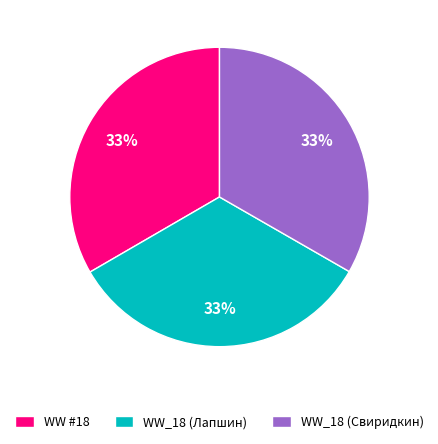

Is it true that WW #18 is 33% of the pie?

True